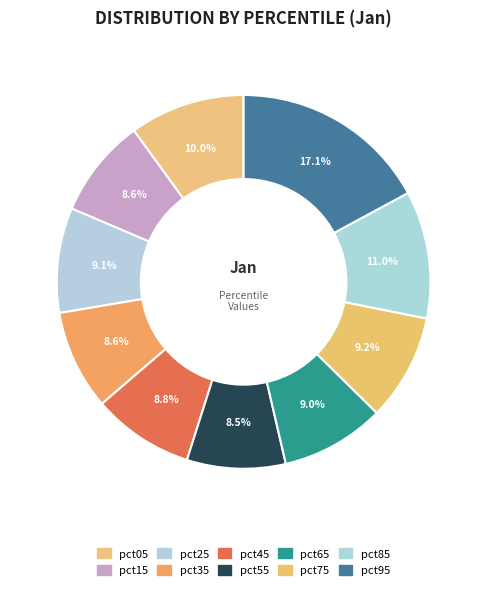

The pct85 slice represents 11% of the pie. True or false?

True